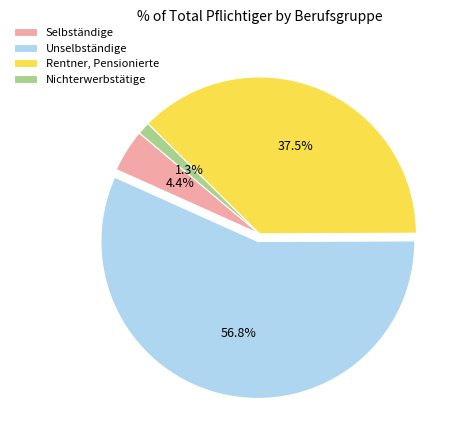

What percentage is NOT represented by Rentner, Pensionierte?

62.5%